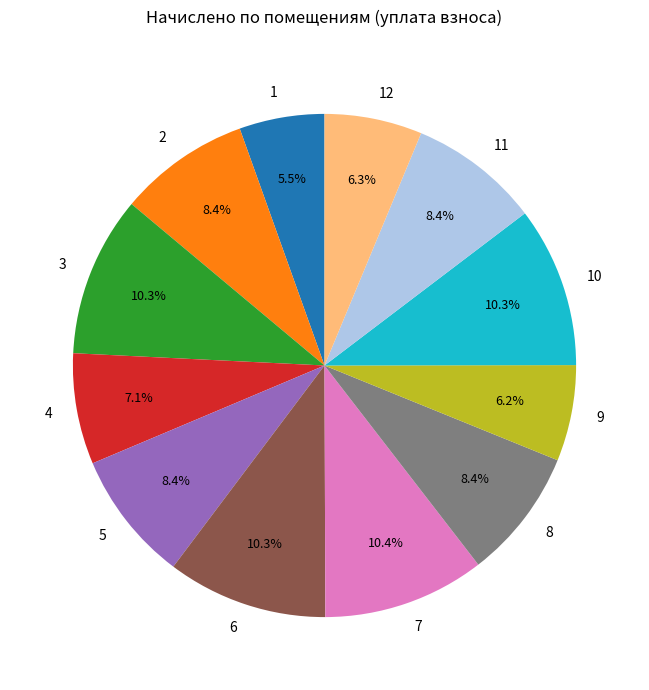

Between 8 and 4, which is larger?

8